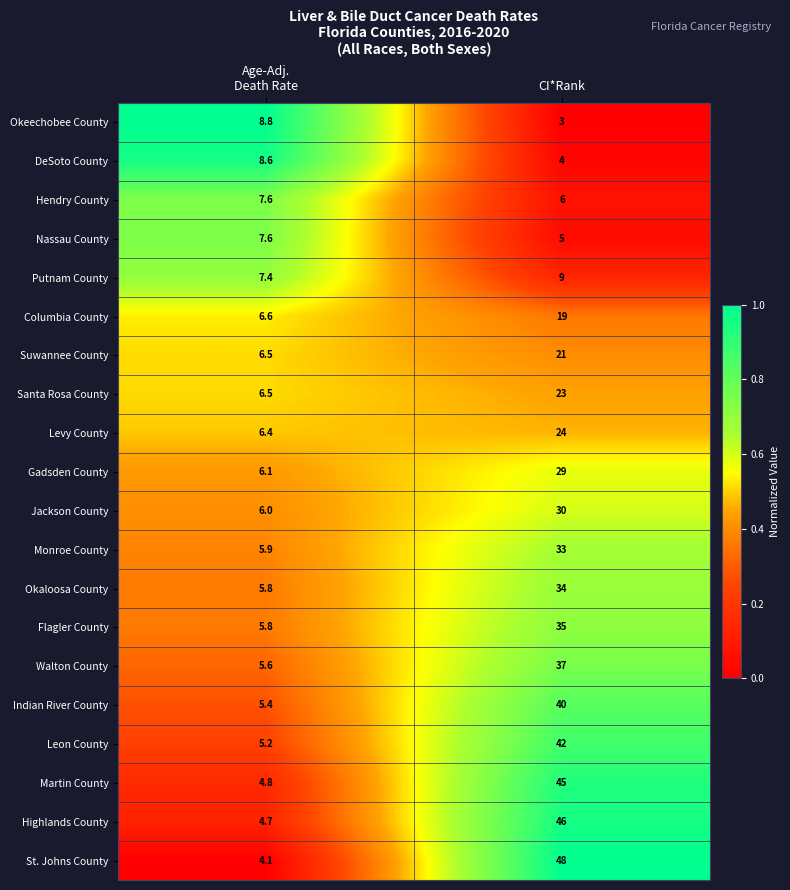

Which category has the highest value across all series?

CI*Rank